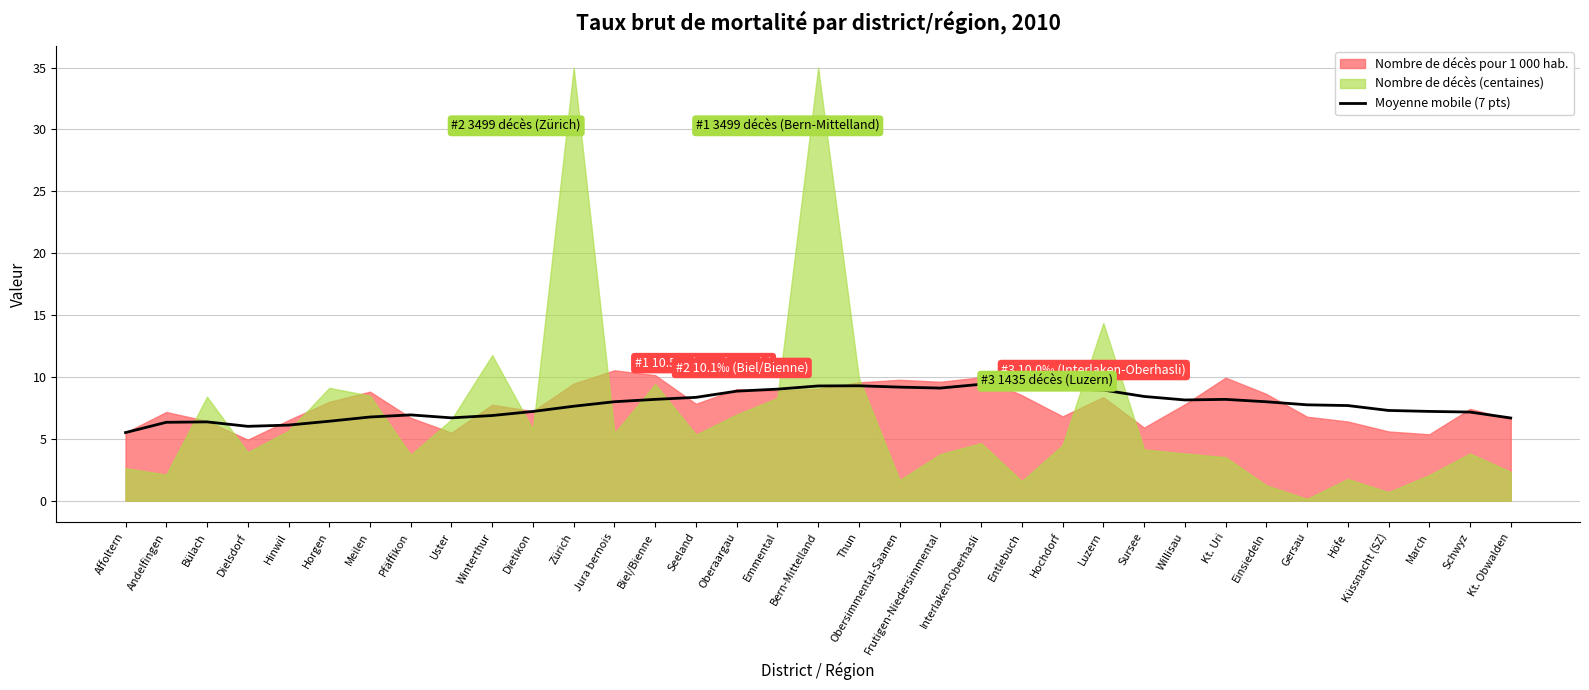

The Moyenne mobile (7 pts) series shows 15.9 at Entlebuch. True or false?

False